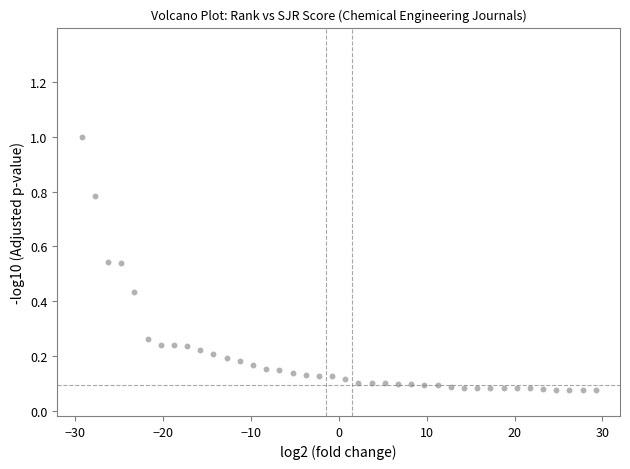

What is the range of X values (max minus min)?

58.5